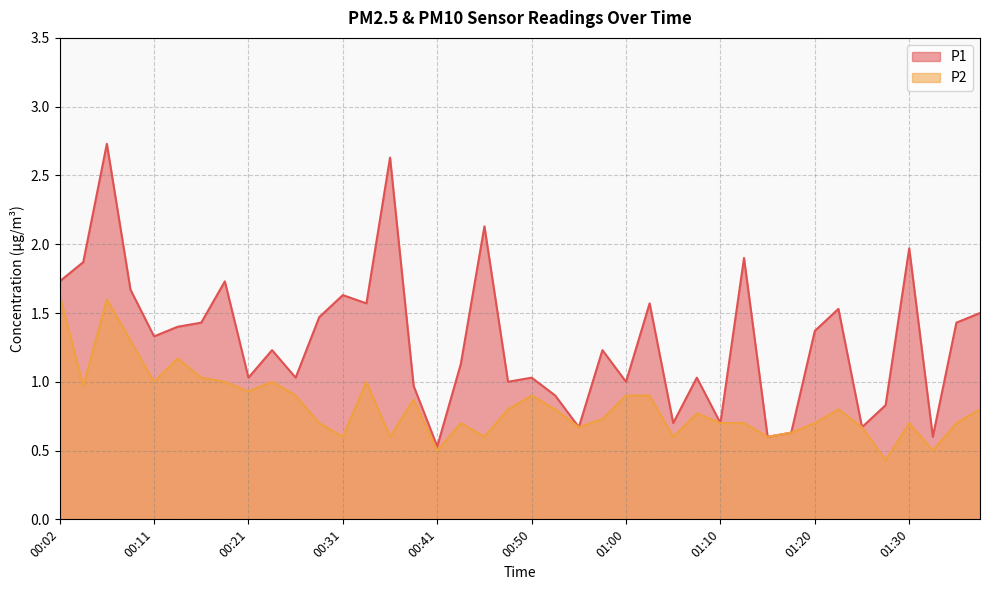

True or false: P2 has a value of 0.3 at 01:00.

False